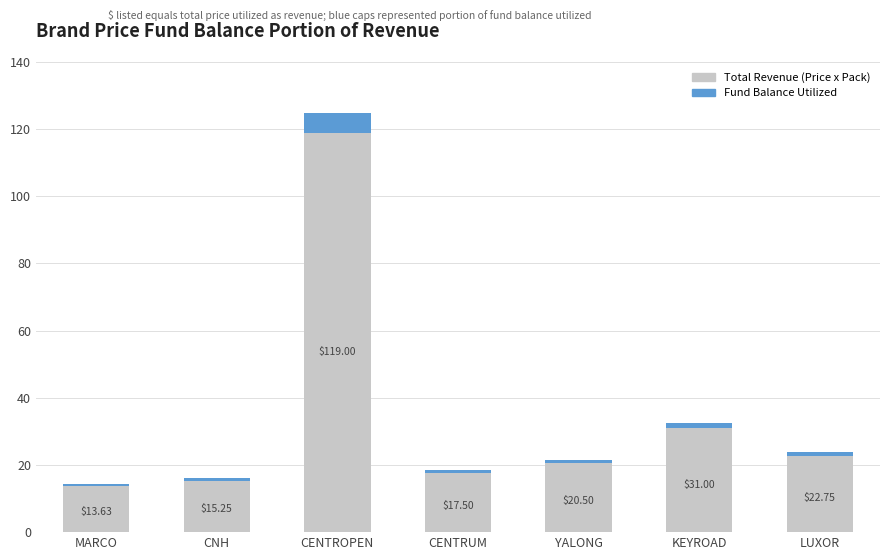

What is the sum of all Total Revenue (Price x Pack) values?

239.6